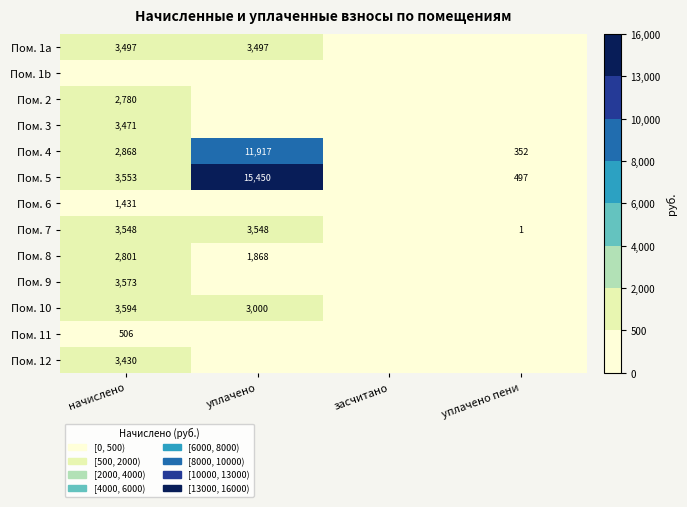

The Пом. 4 series shows 19546 at уплачено. True or false?

False